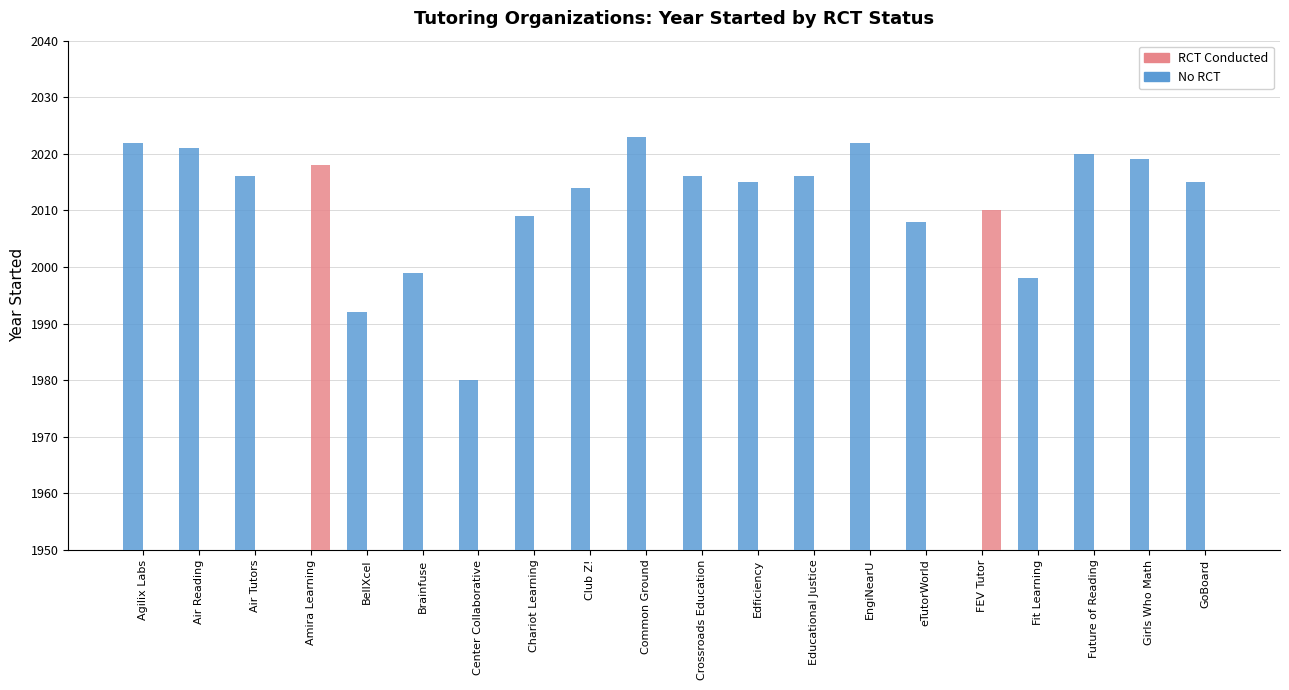

Reading right to left, extract all data points from this chart.

No RCT: 2015	2019	2020	1998	0	2008	2022	2016	2015	2016	2023	2014	2009	1980	1999	1992	0	2016	2021	2022
RCT Conducted: 0	0	0	0	2010	0	0	0	0	0	0	0	0	0	0	0	2018	0	0	0